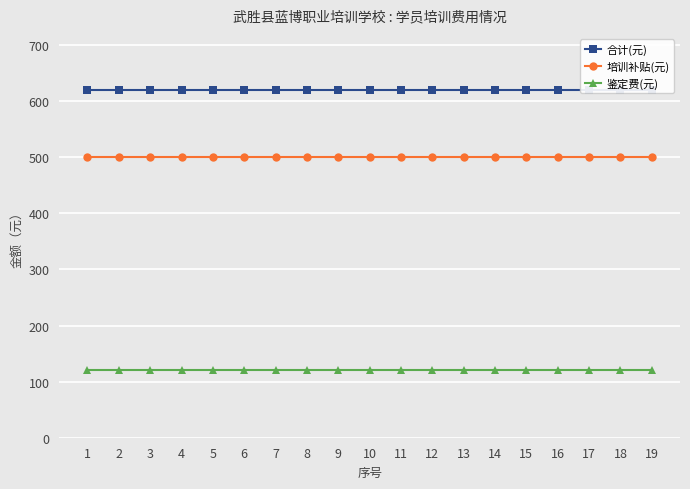

What is the sum of the 培训补贴(元) values at 7 and 18?

1000